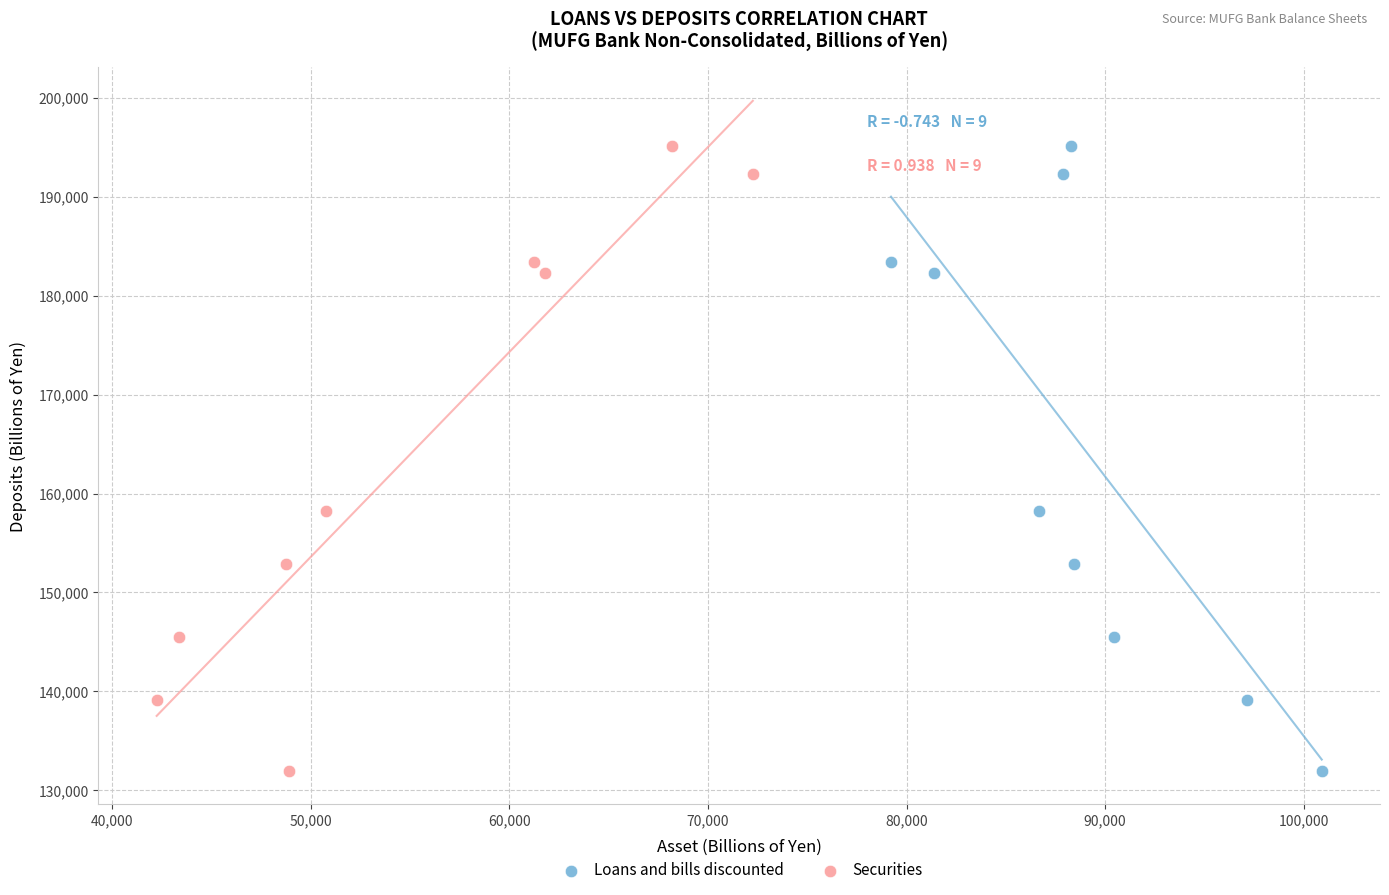

What are all the series names shown in the legend?

Loans and bills discounted, Securities